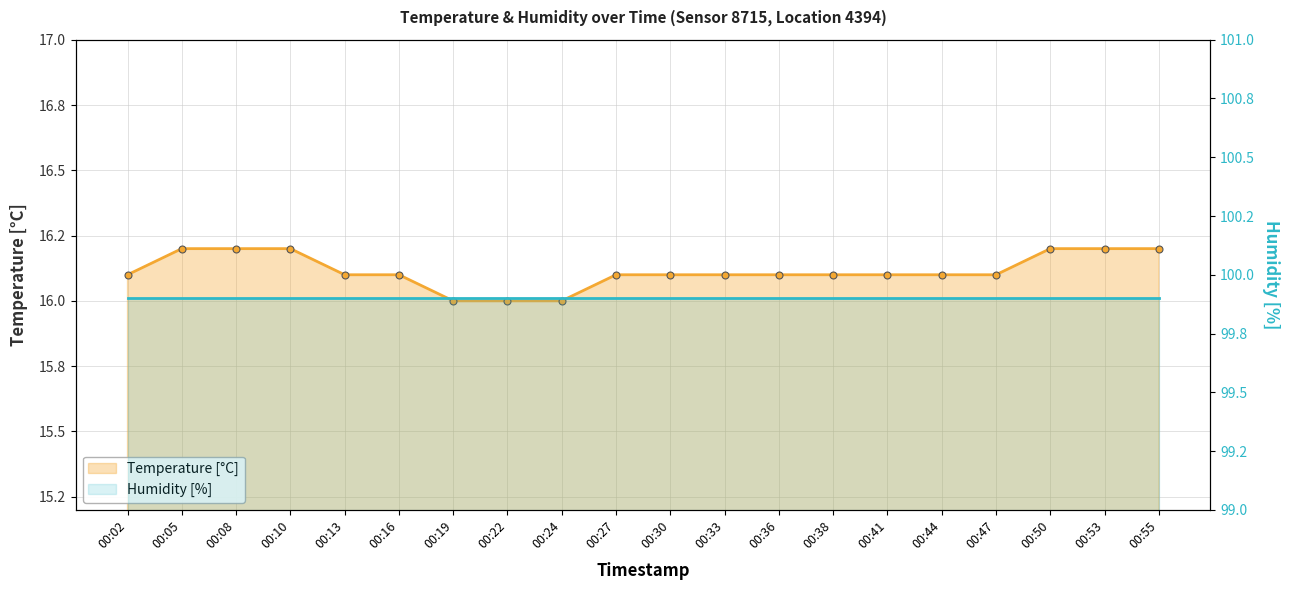

Which series has the widest spread of values?

temperature